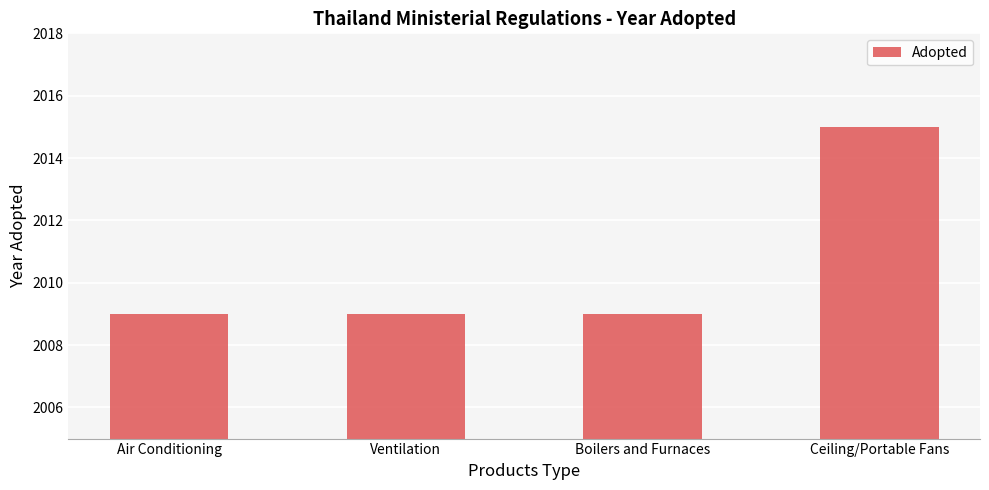

What is the approximate value at Air Conditioning?

2009